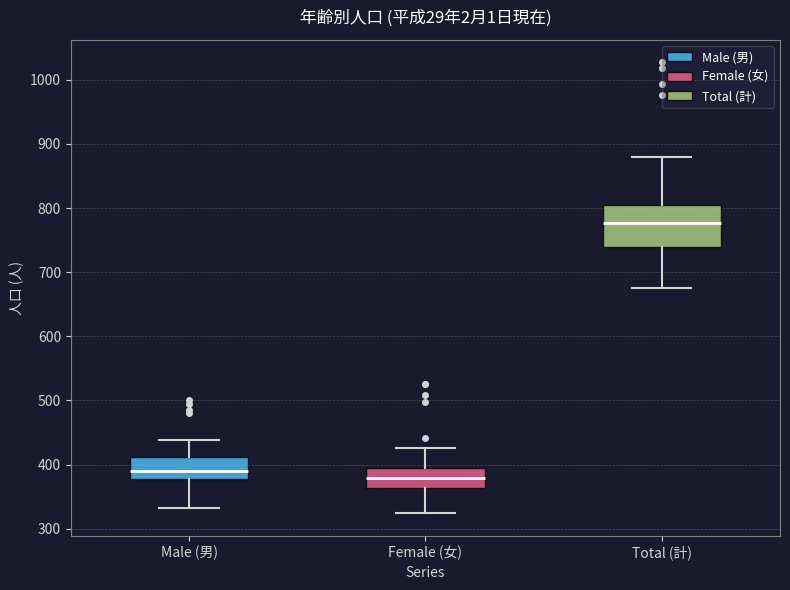

Comparing the boxes themselves (not the whiskers), which one is the tallest?

Total (計)